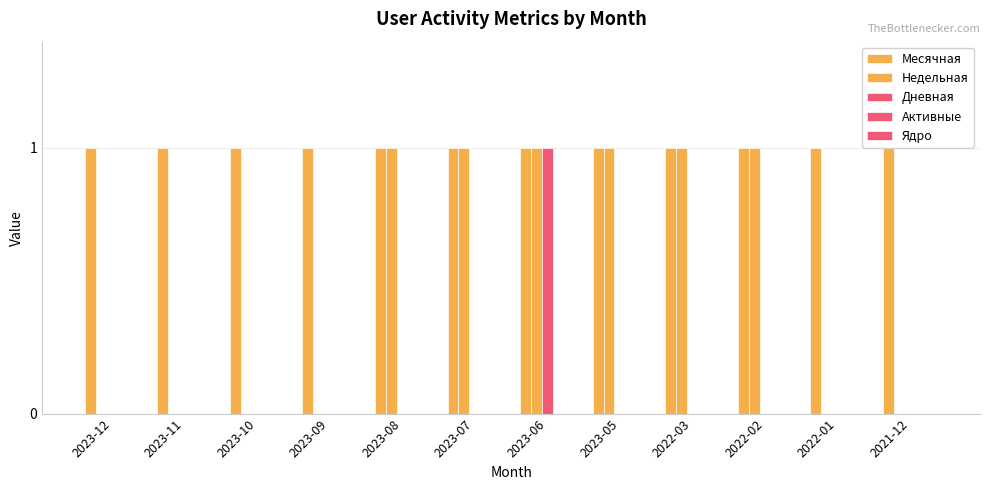

Which series has the largest range (max minus min)?

Недельная